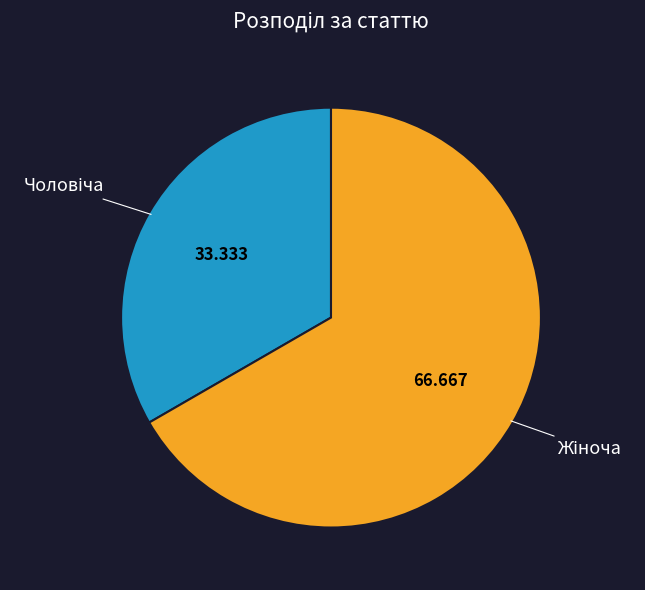

Is there any slice that represents more than half of the pie?

Yes